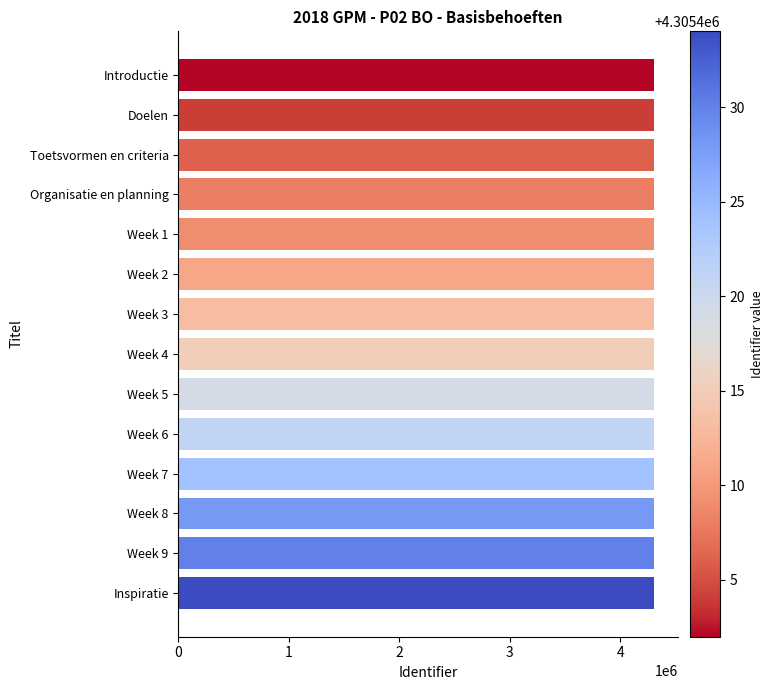

What is the smallest value displayed?

4305402